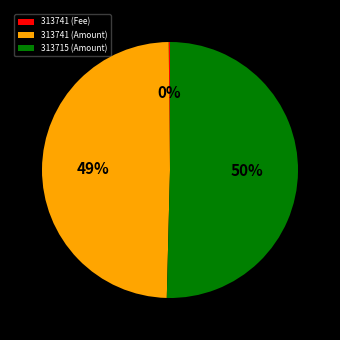

Combined, do 313741 (Amount) and 313715 (Amount) account for over 50%?

Yes